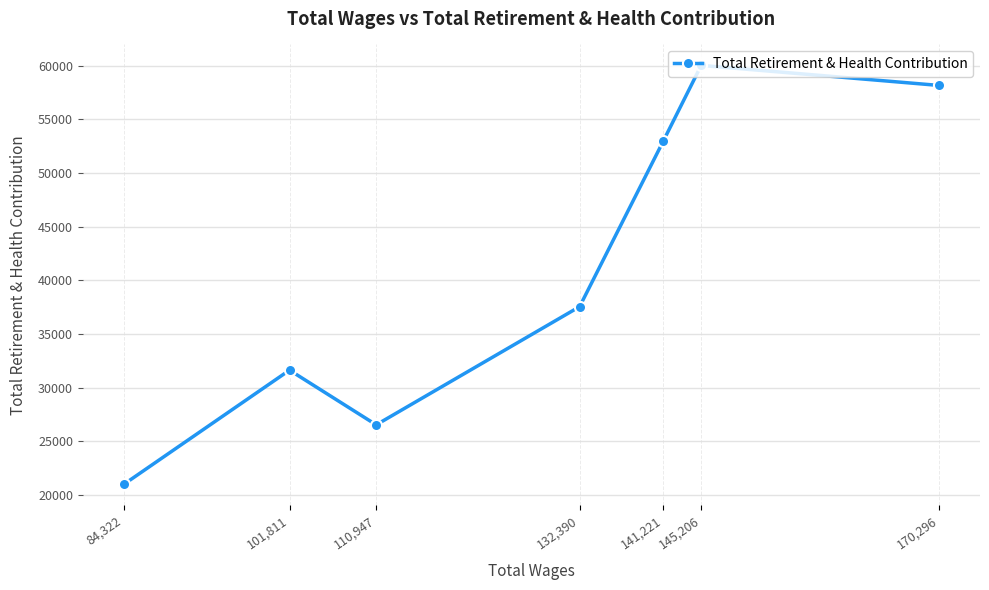

How many interior local valleys (lower than both neighbors) does the data have?

1